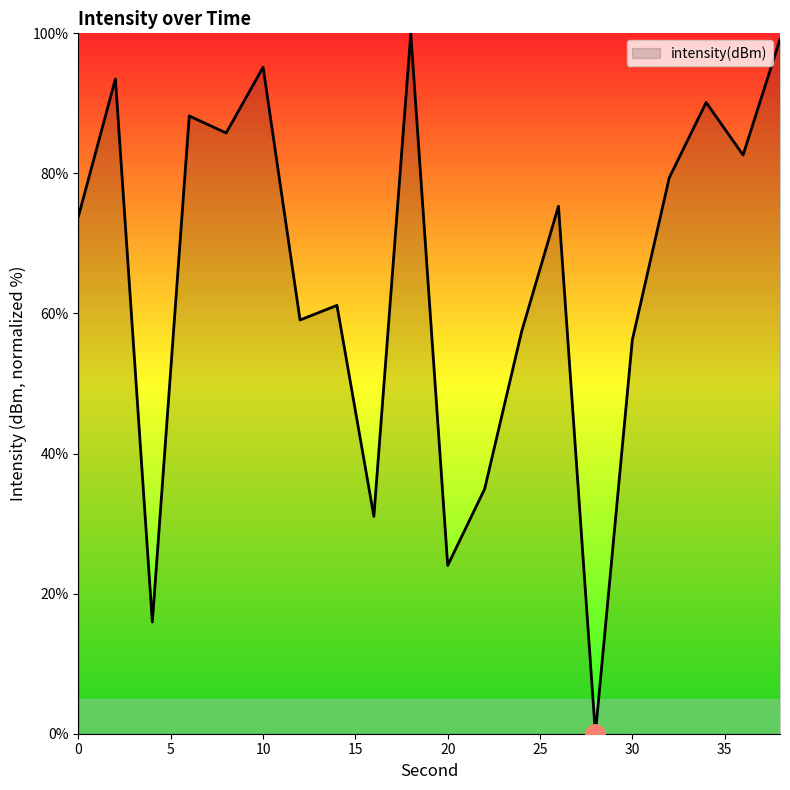

Count the number of data series in this chart.

1